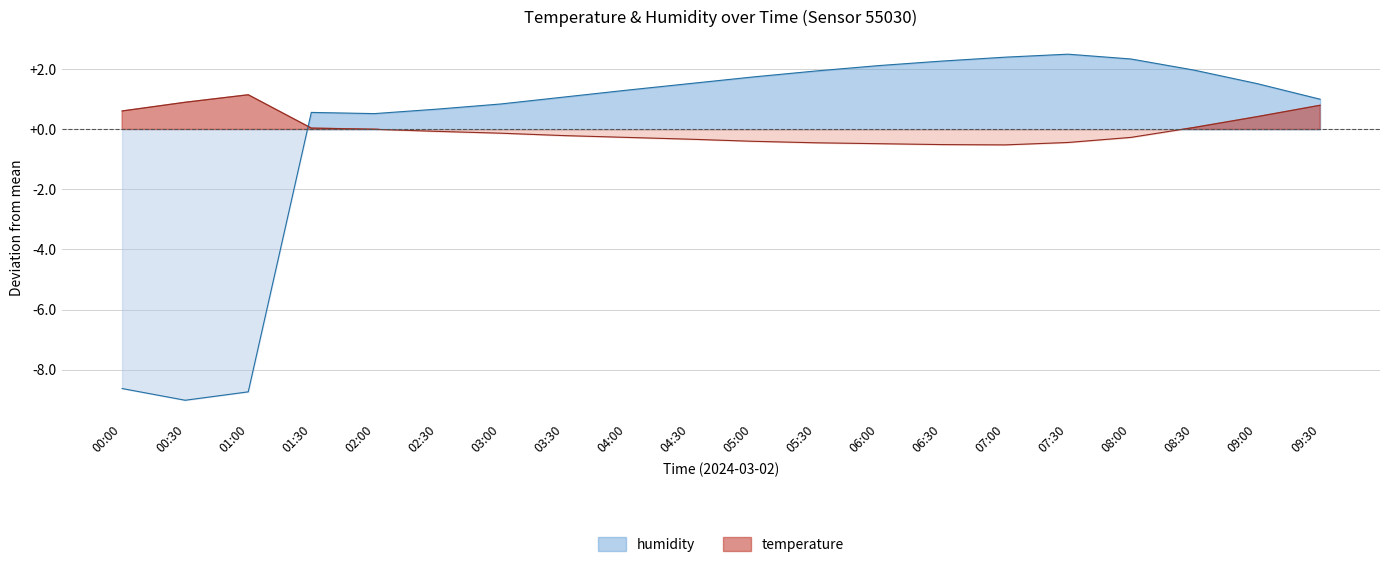

Reading right to left, extract all data points from this chart.

temperature: 0.8	0.4	0.1	-0.3	-0.4	-0.5	-0.5	-0.5	-0.4	-0.4	-0.3	-0.3	-0.2	-0.1	-0.1	0.0	0.0	1.2	0.9	0.6
humidity: 1.0	1.5	2.0	2.3	2.5	2.4	2.3	2.1	1.9	1.7	1.5	1.3	1.1	0.8	0.7	0.5	0.6	-8.7	-9.0	-8.6